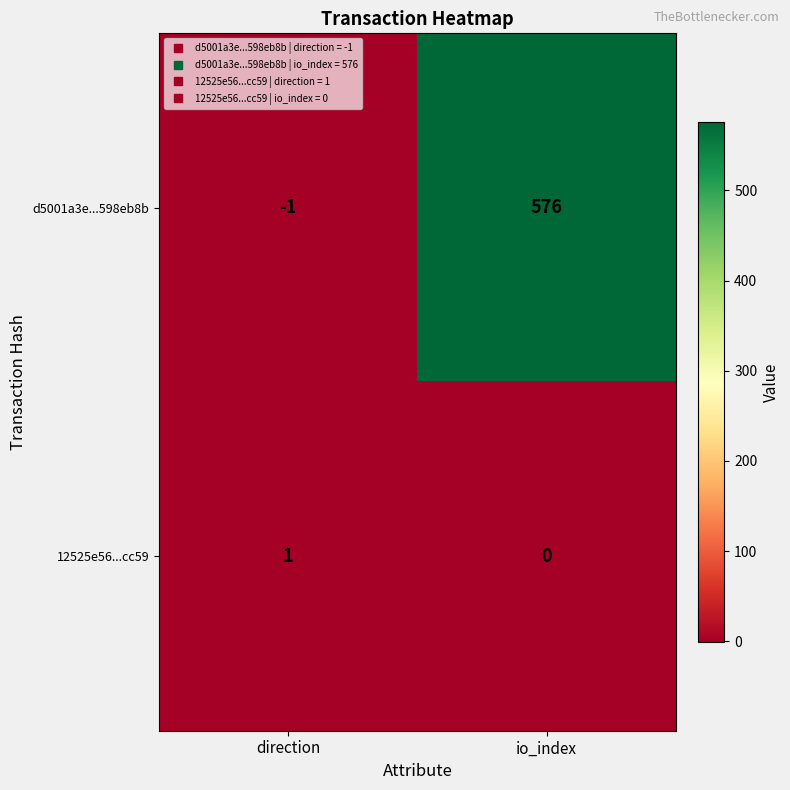

How many data points does each series have?

2